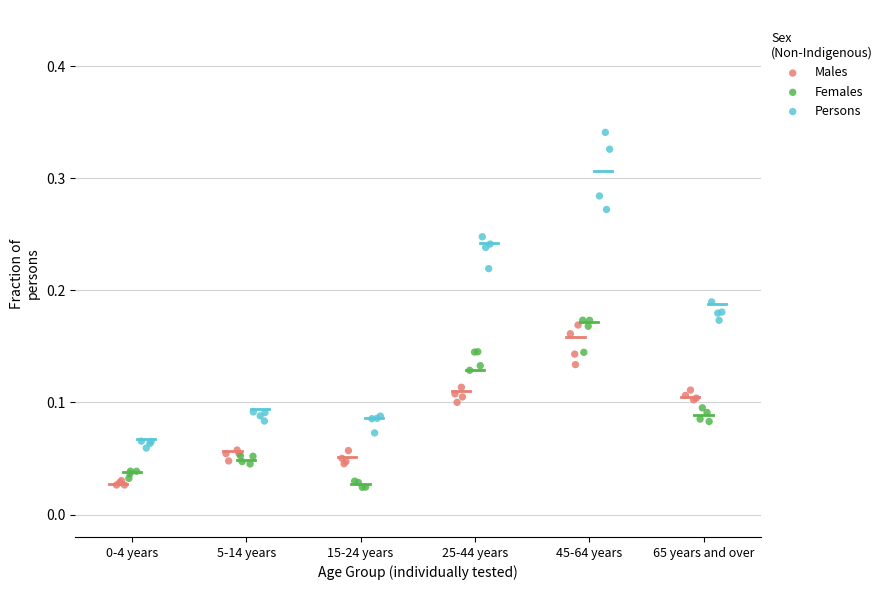

What are all the series names shown in the legend?

Males, Females, Persons